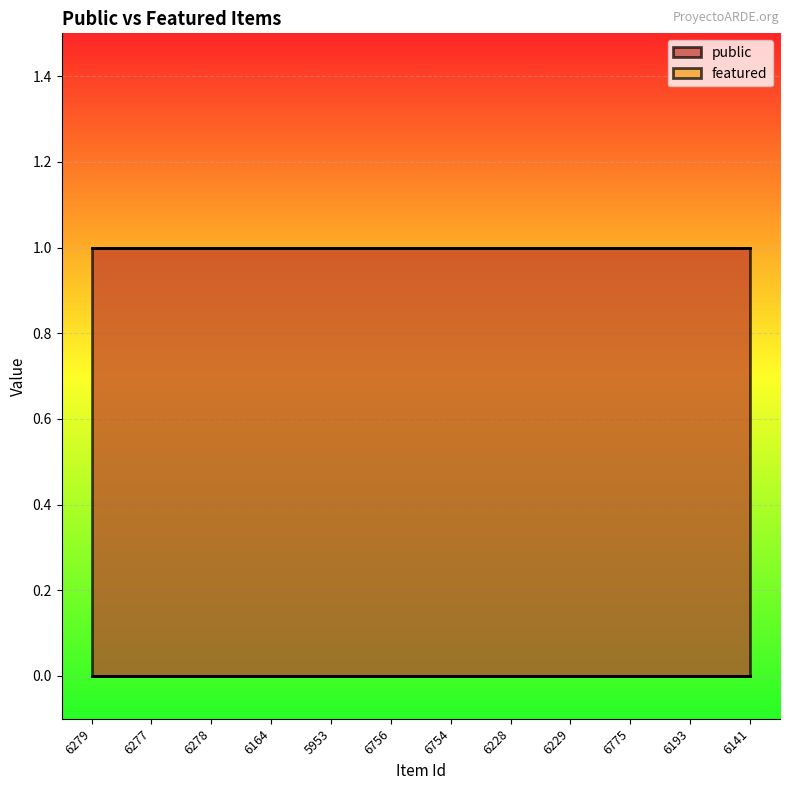

True or false: public and featured intersect in this chart.

False